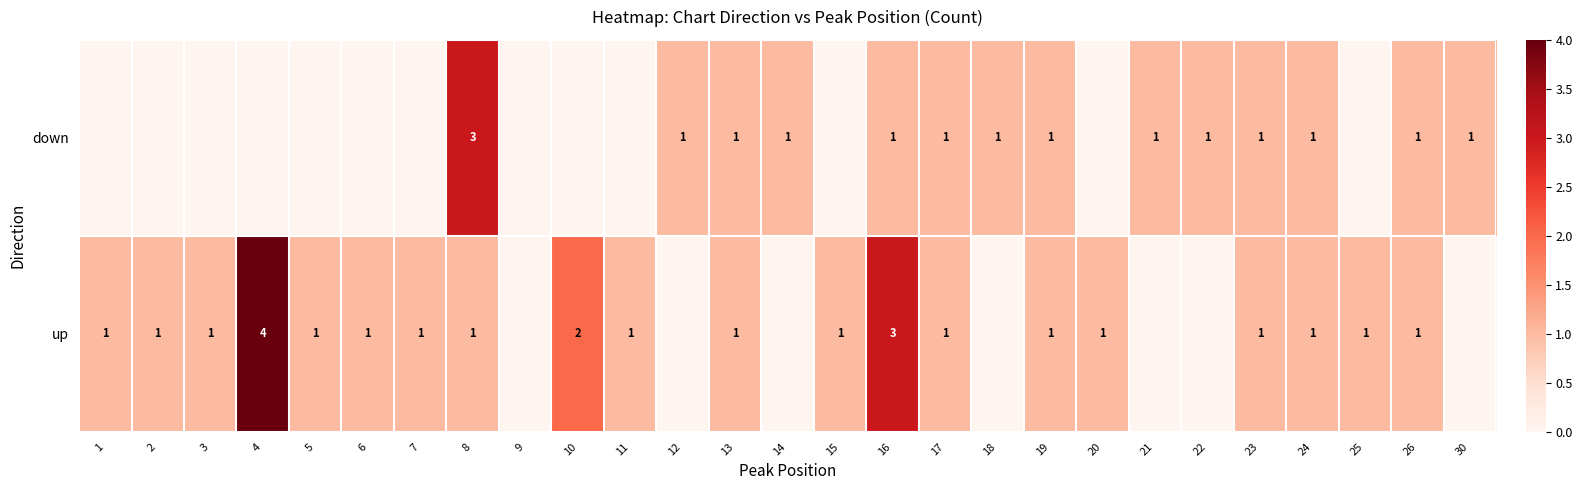

The value of down at 17 is 1. True or false?

True